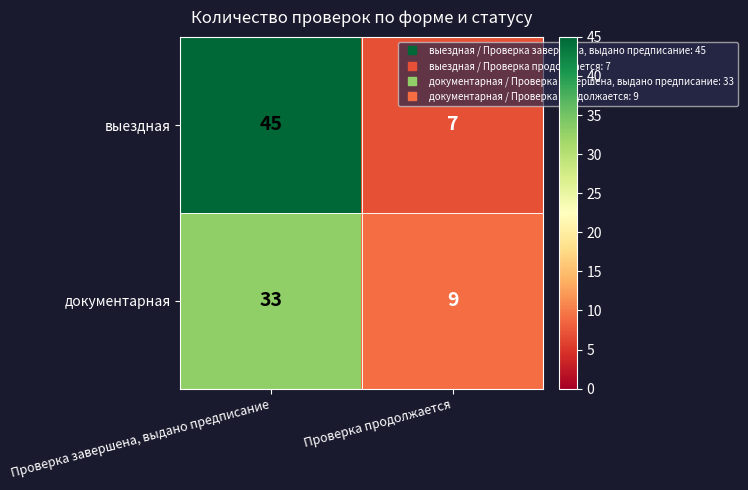

Which series has the largest total across all categories?

выездная